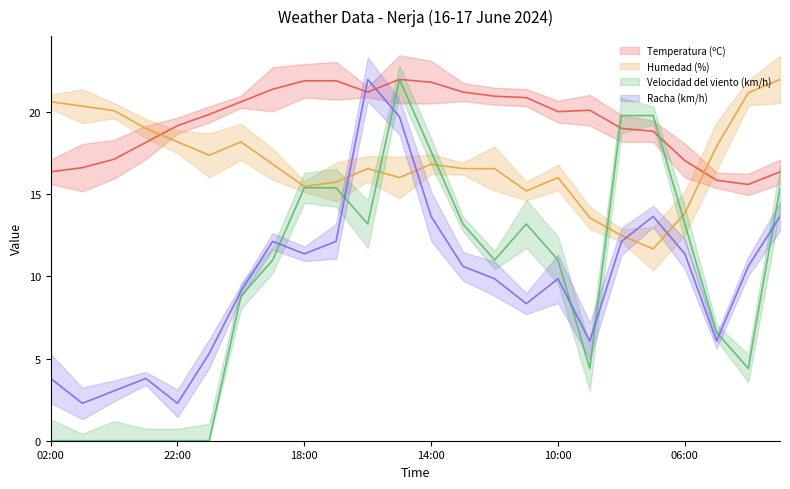

Which category has the highest value in the Humedad (%) series?

03:00